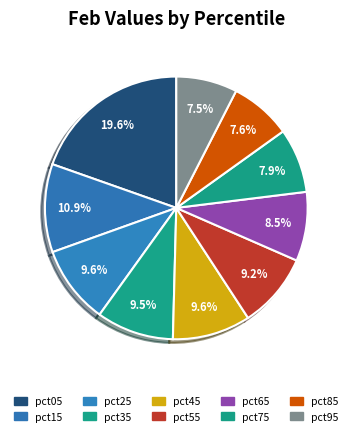

What is the smallest slice in the pie chart?

pct95